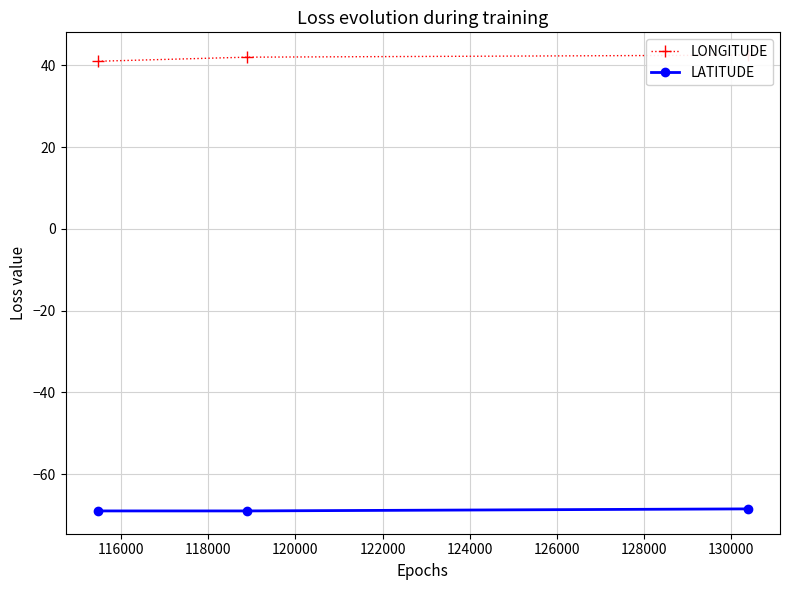

How many data points in LATITUDE are above -69?

1